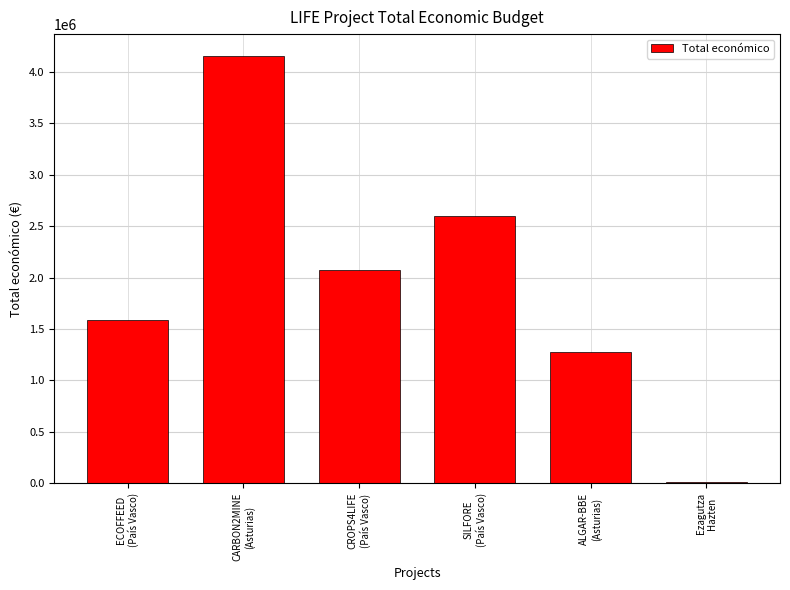

What value does the data have at SILFORE
(País Vasco), to the nearest 100?

2599100